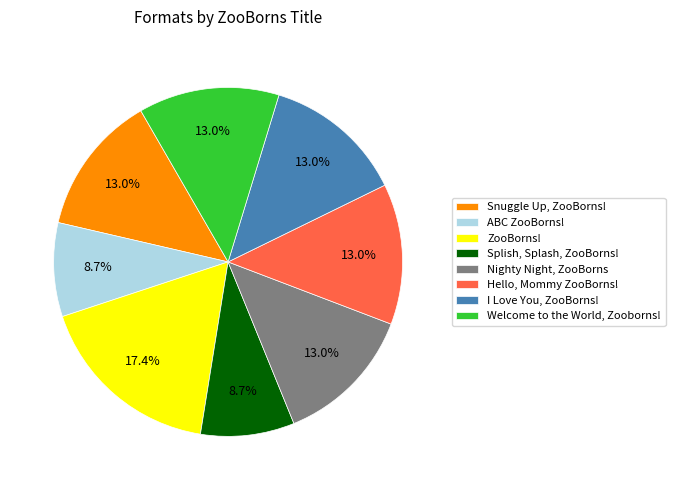

To the nearest percent, what is the combined percentage of Nighty Night, ZooBorns and ZooBorns!?

30%